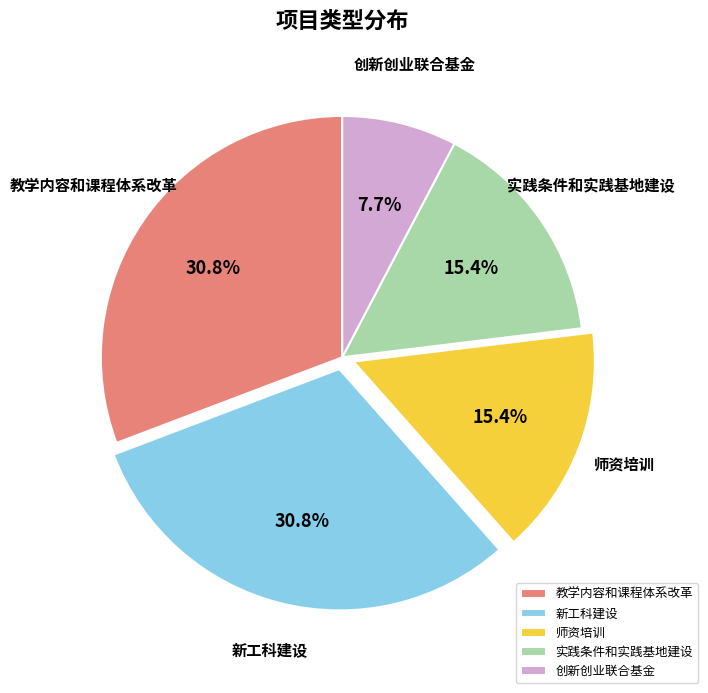

Combined, do 创新创业联合基金 and 师资培训 account for over 50%?

No